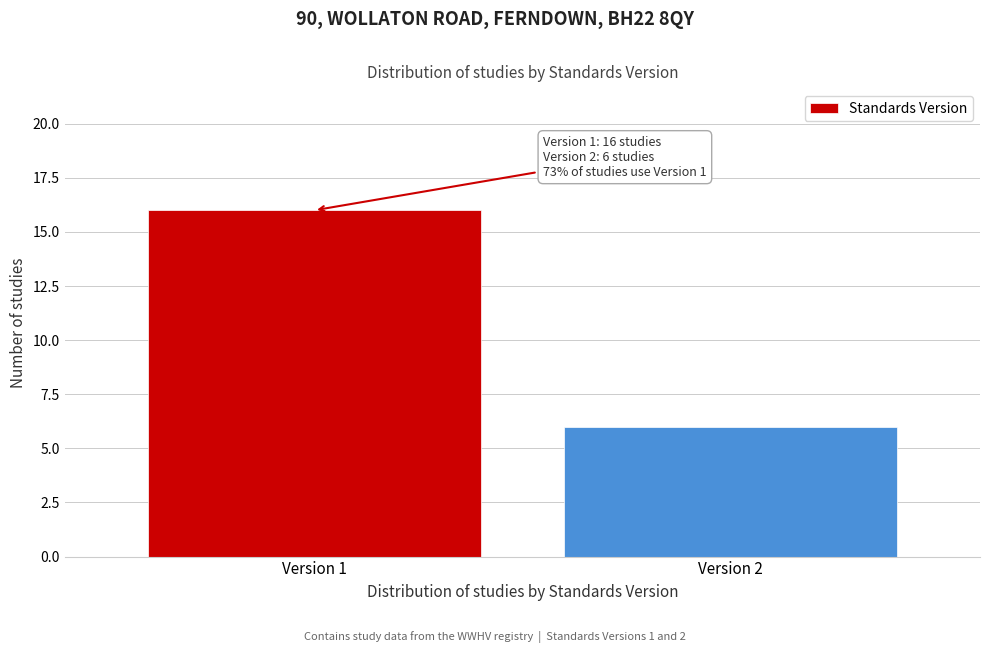

Reading right to left, transcribe all the data shown in this chart.

Version 2=6	Version 1=16